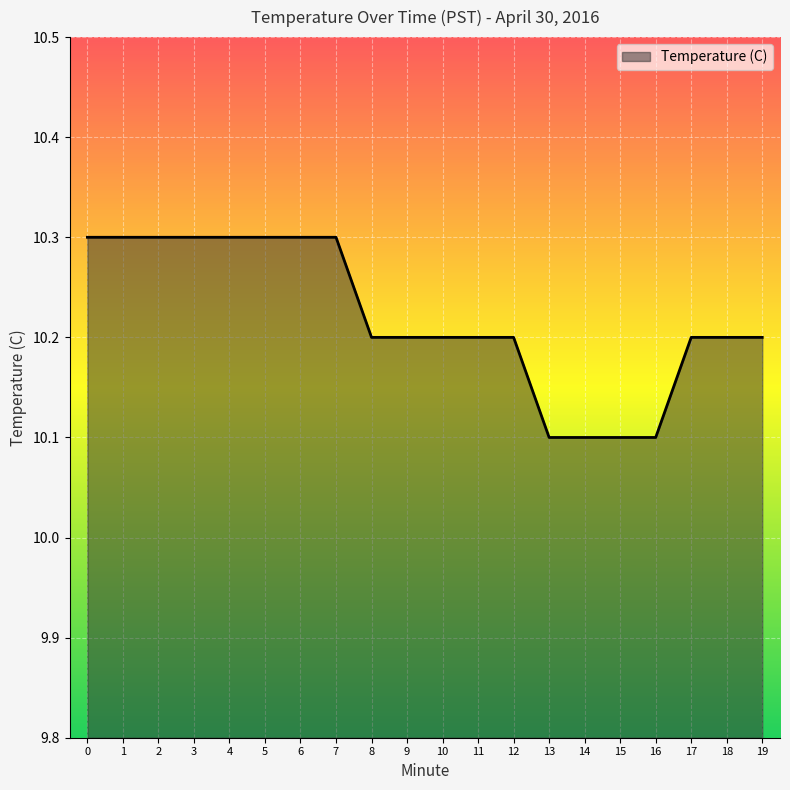

What is the smallest value displayed?

10.1